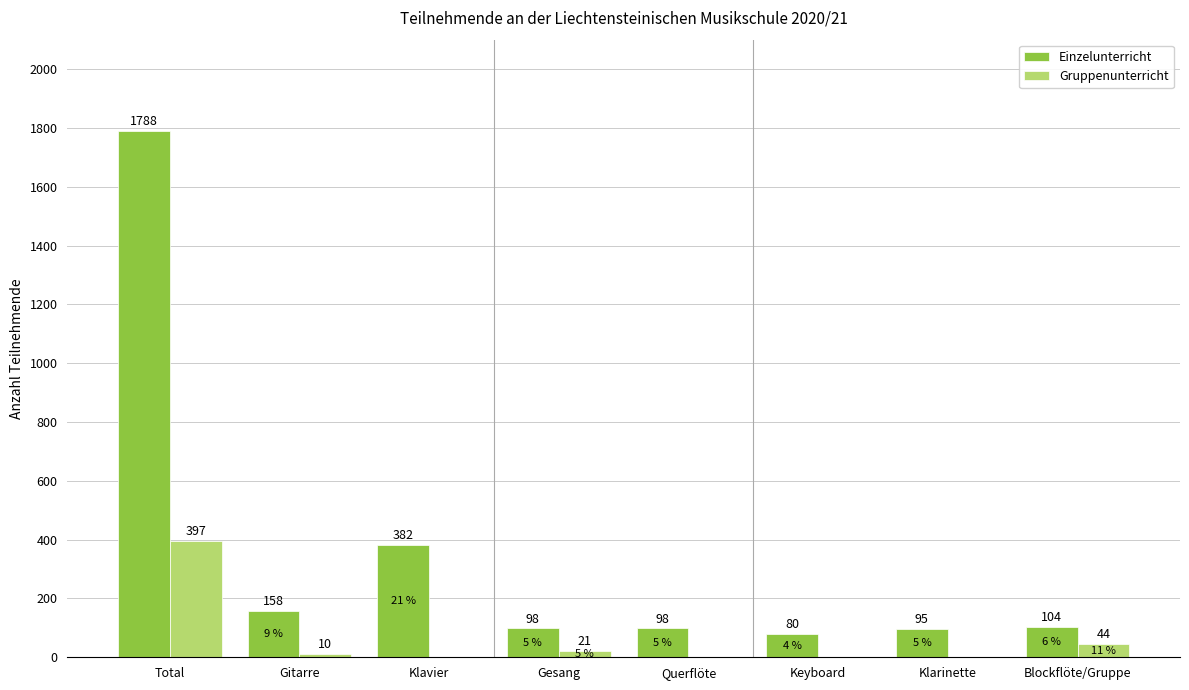

How many groups of bars are there?

8